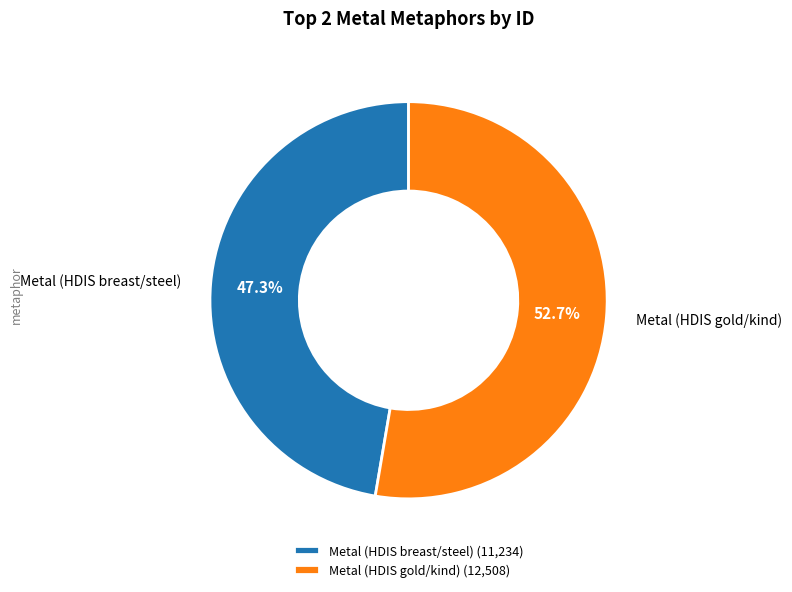

Does Metal (HDIS breast/steel) represent more than half of the total?

No